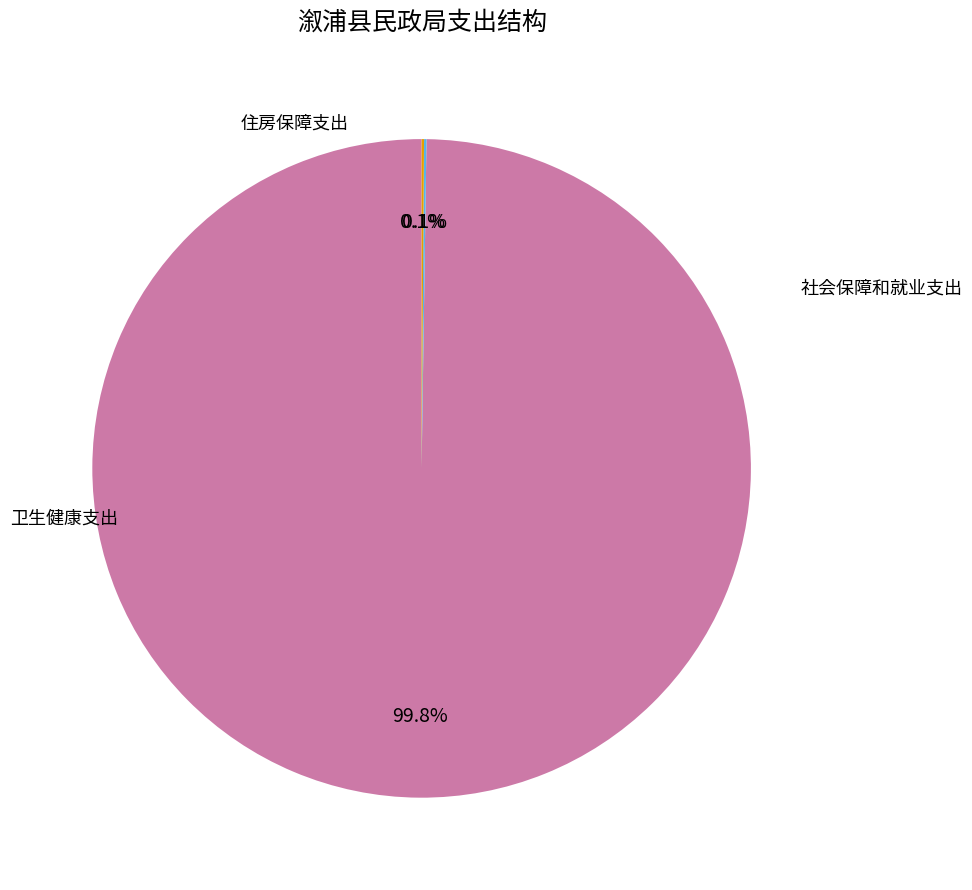

Combined, do 卫生健康支出 and 社会保障和就业支出 account for over 50%?

Yes